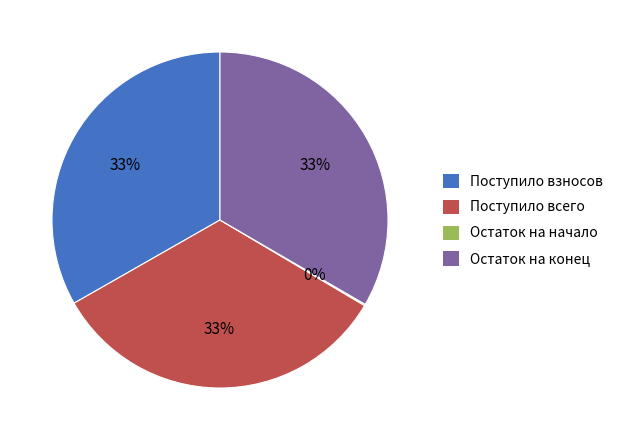

To the nearest percent, what percentage of the pie is Поступило взносов?

33%